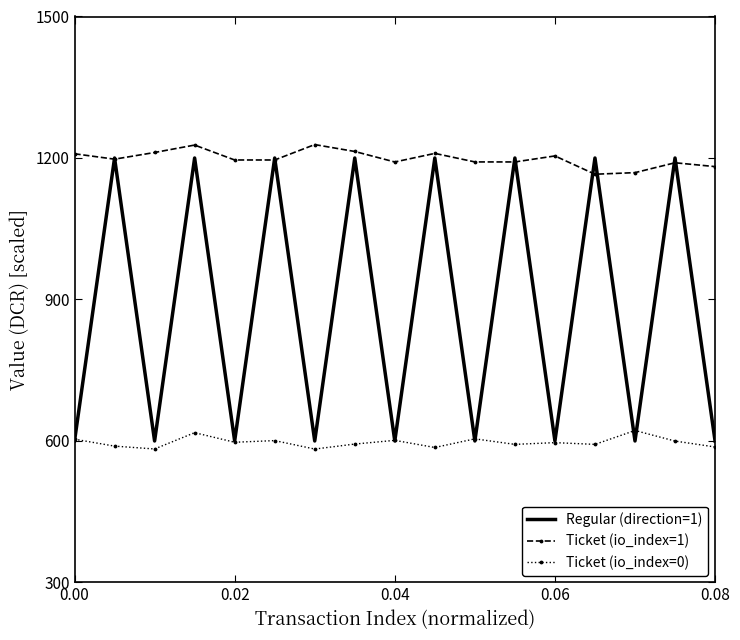

Which series has the widest spread of values?

Regular (direction=1)